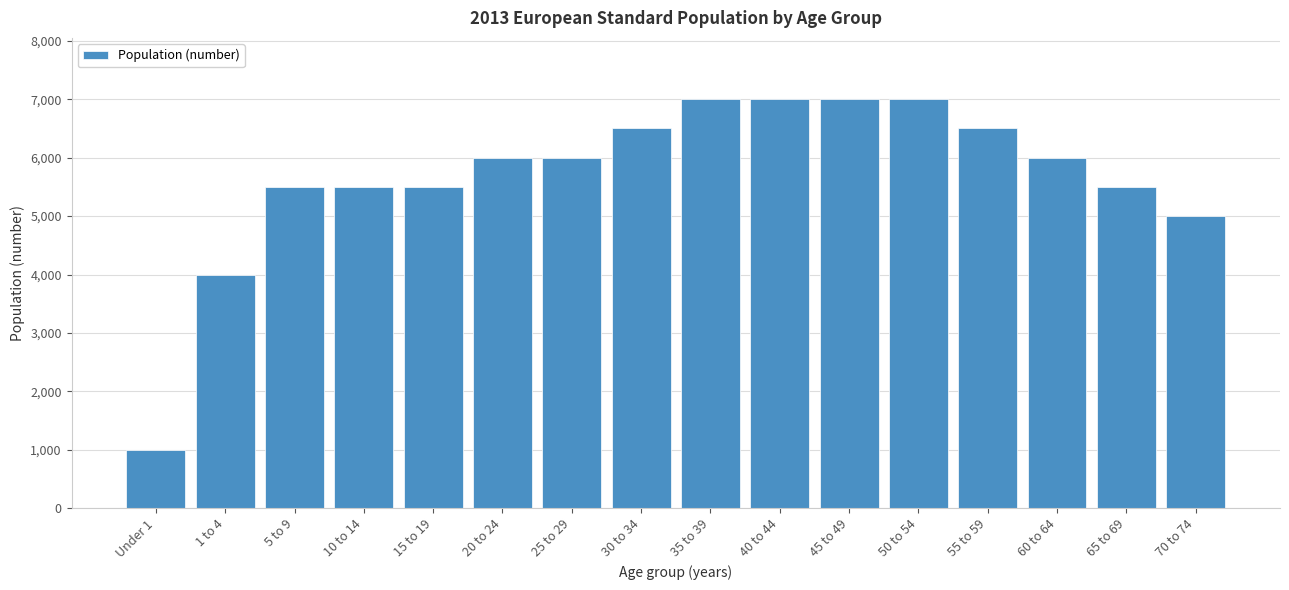

Reading left to right, transcribe all the data shown in this chart.

1000	4000	5500	5500	5500	6000	6000	6500	7000	7000	7000	7000	6500	6000	5500	5000